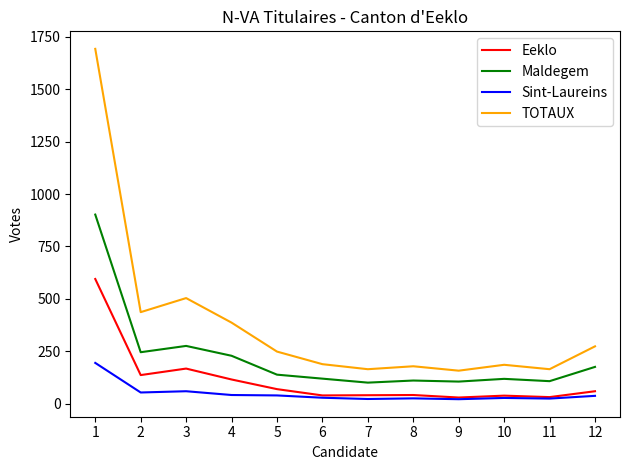

True or false: Maldegem and TOTAUX intersect in this chart.

False